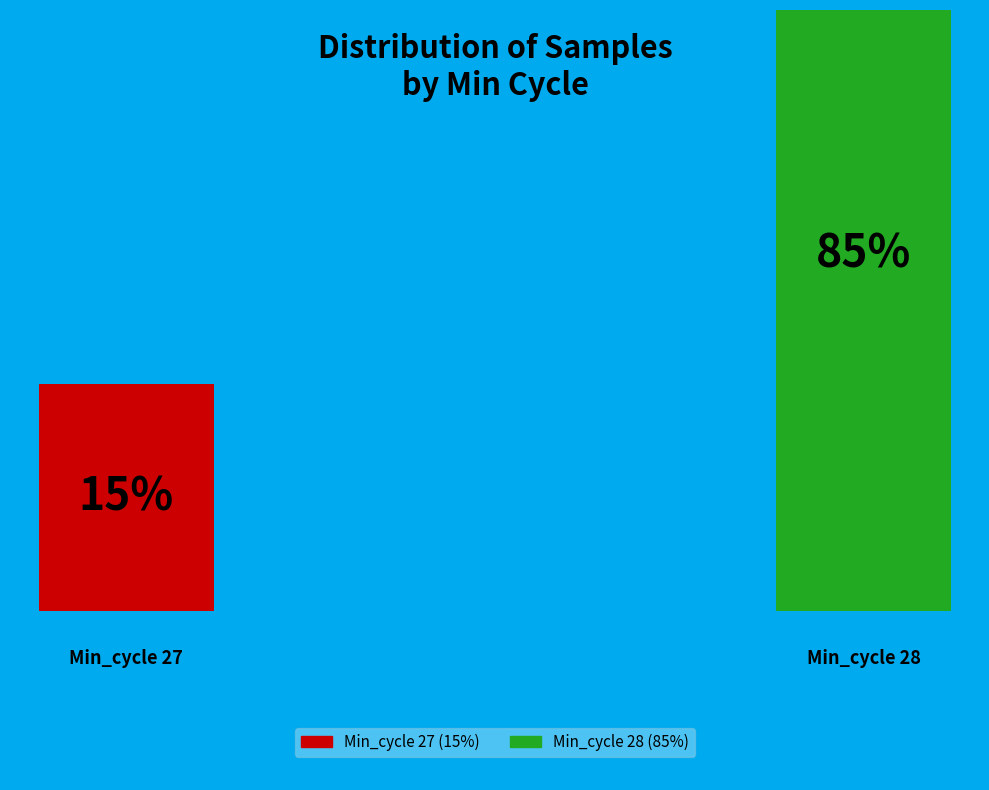

Does any single category account for the majority?

Yes